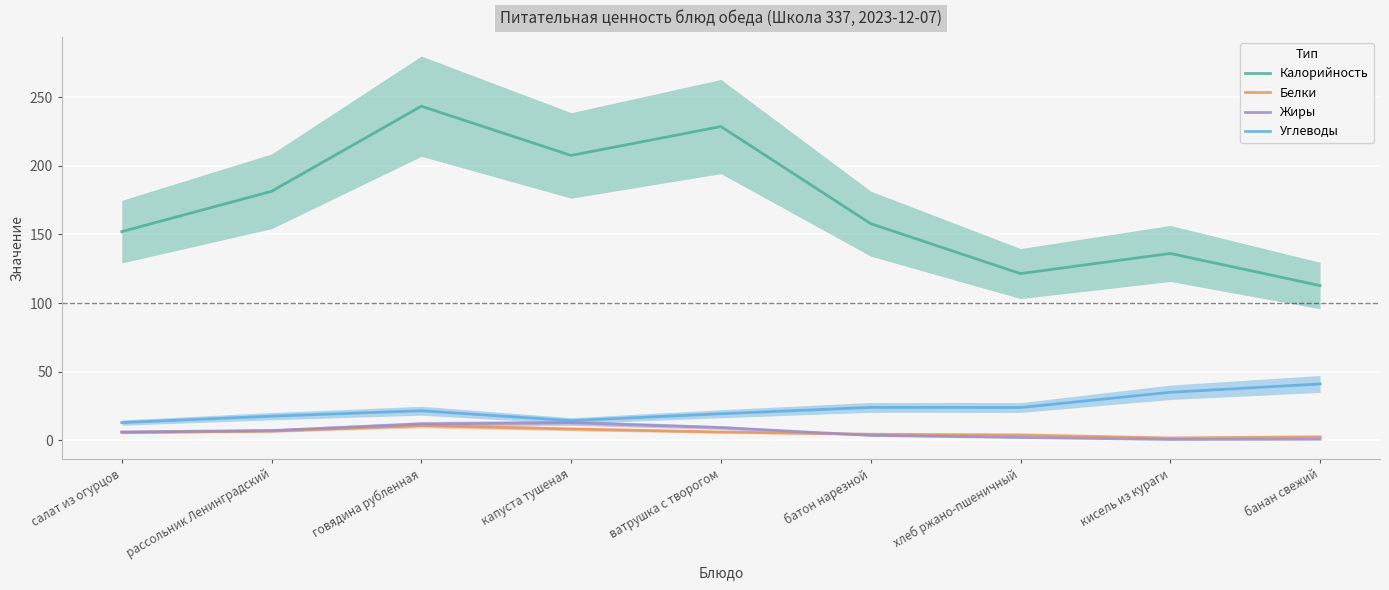

What are all the series names shown in the legend?

Калорийность, Белки, Жиры, Углеводы